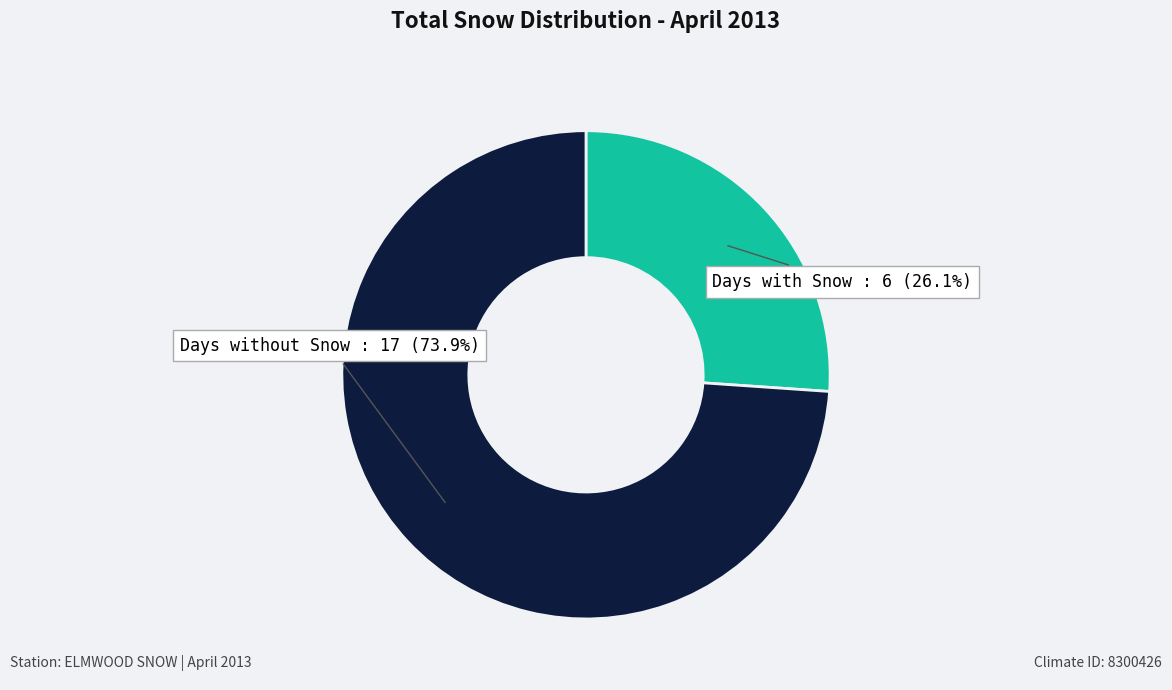

Is there any slice that represents more than half of the pie?

Yes